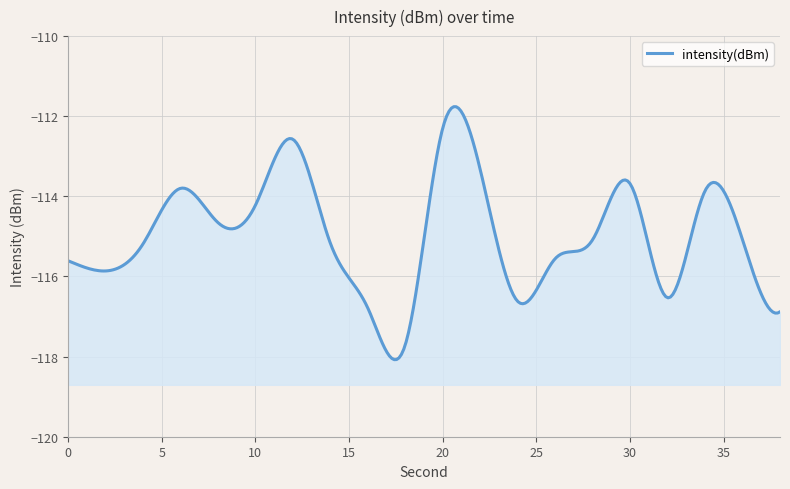

What is the value of the 15th point from the left?

-115.1